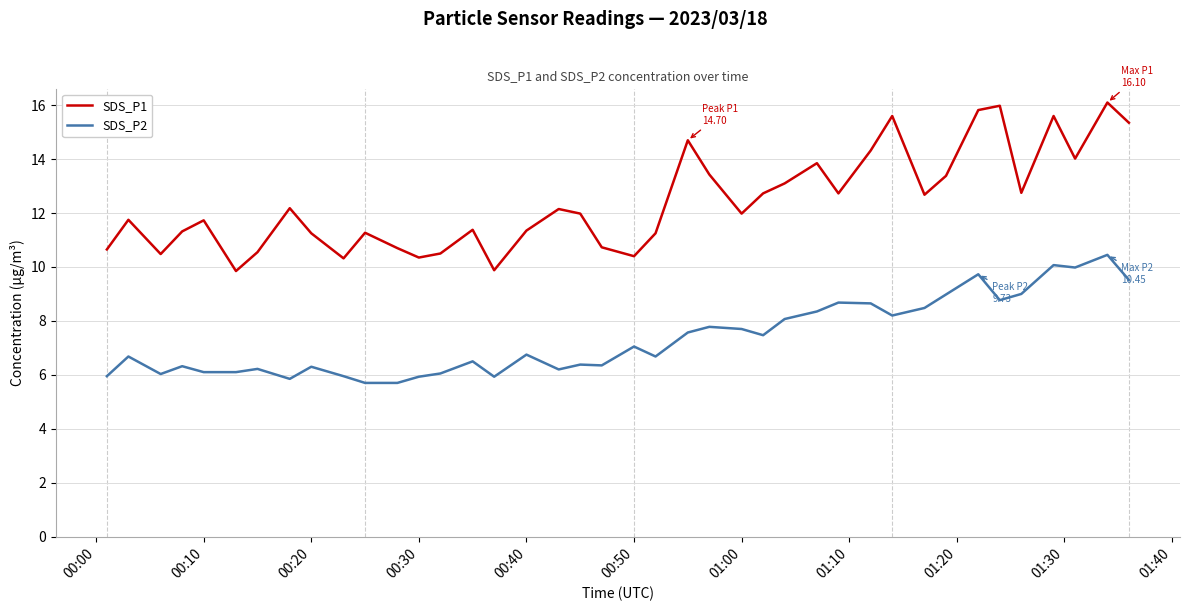

Which series has the widest spread of values?

SDS_P1